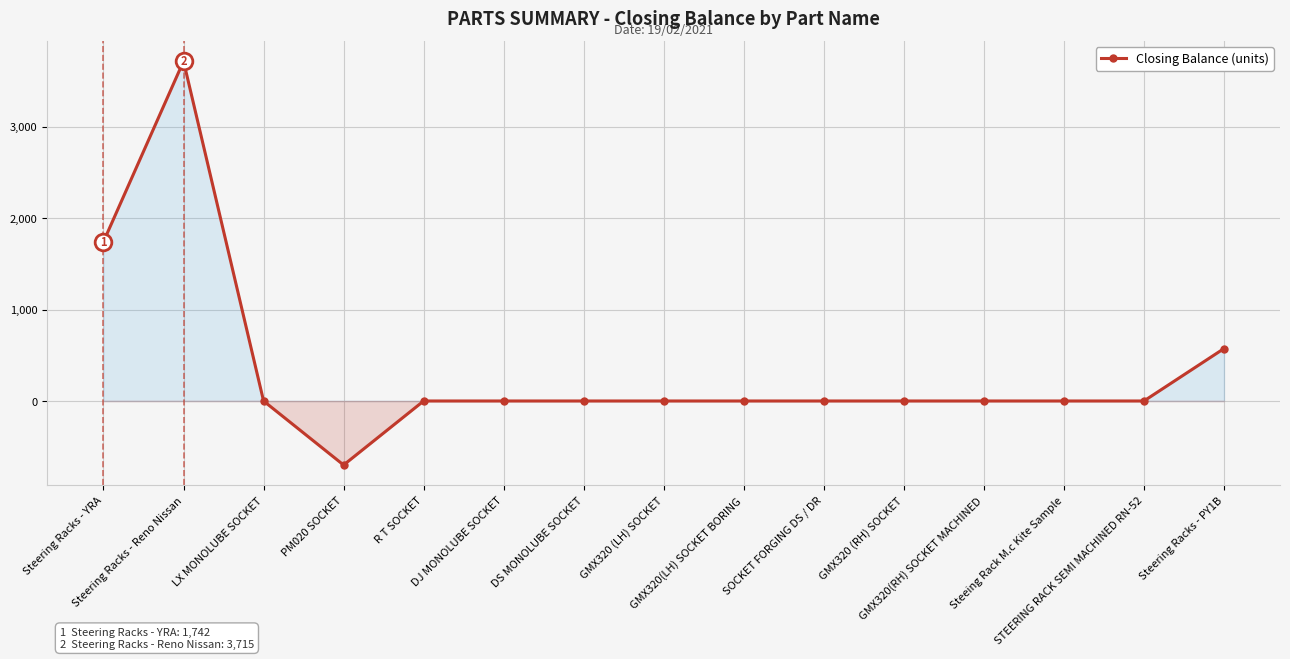

What is the difference between the second highest and second lowest values?

1742